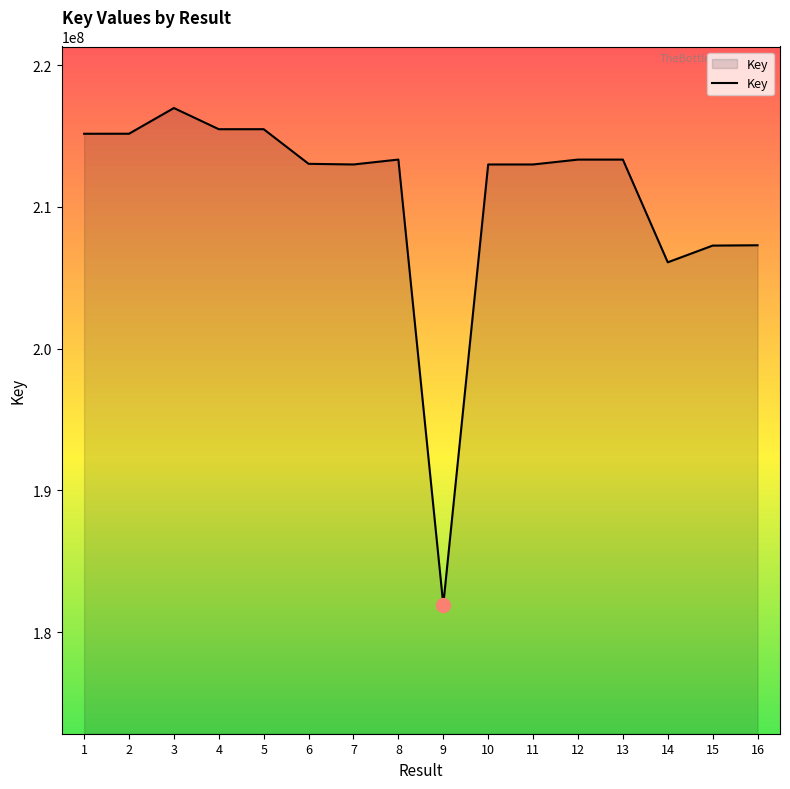

What is the minimum value shown in the chart?

181942885